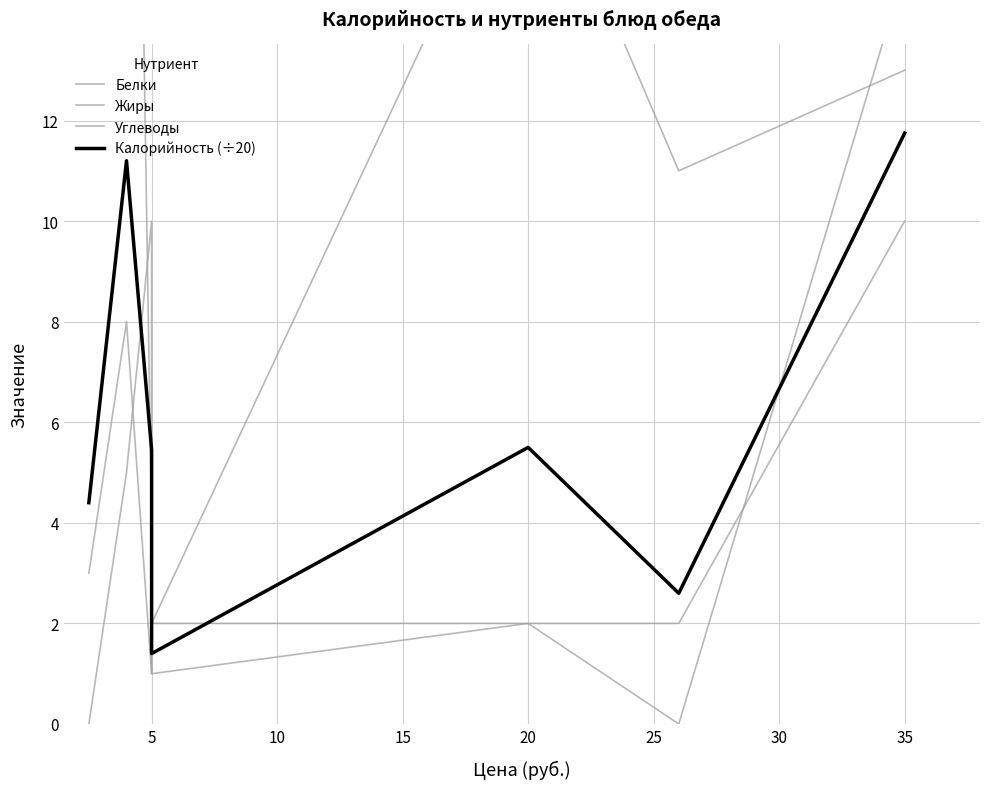

True or false: Калорийность (÷20) and Жиры cross at least once.

True